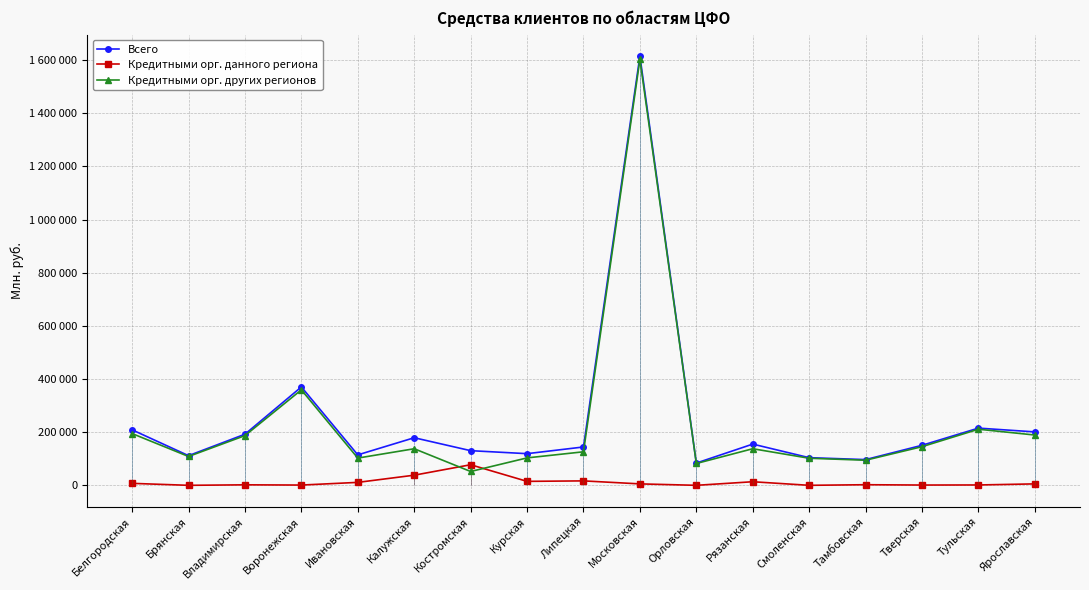

Does the chart have visible grid lines?

Yes